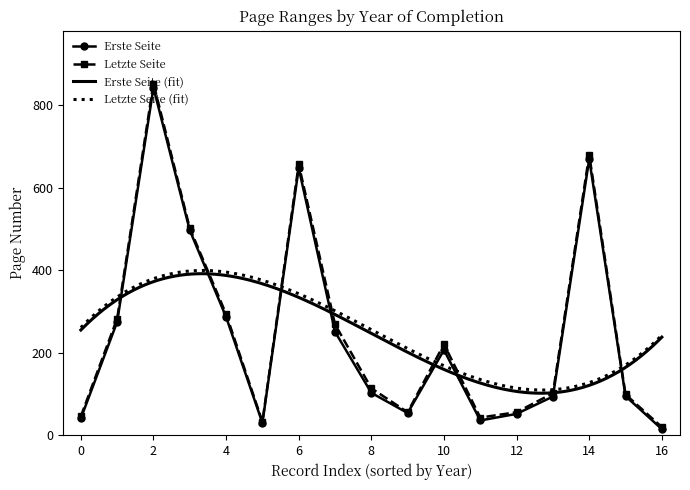

In Letzte Seite, how many points are lower than both neighbors (excluding endpoints)?

3